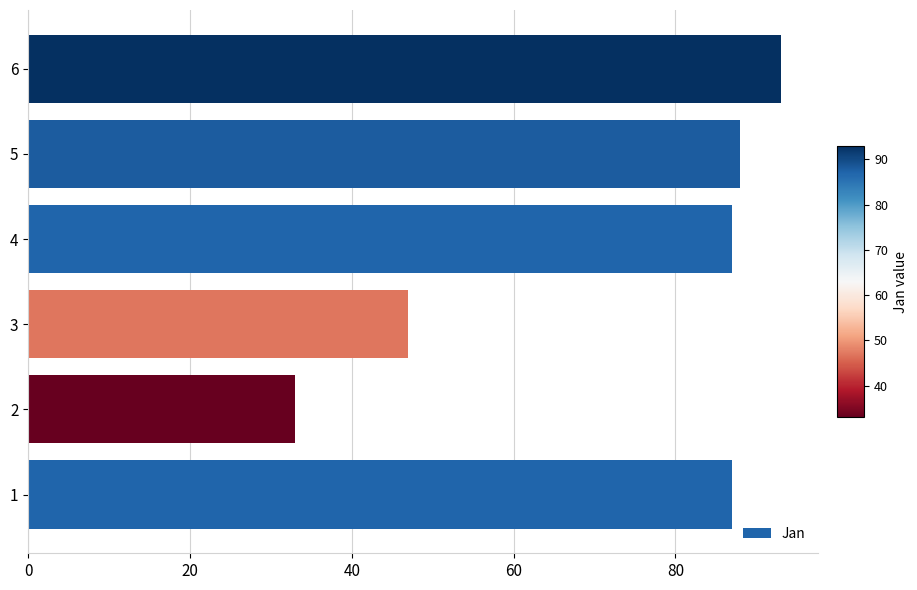

Between 5 and 6, which is larger?

6